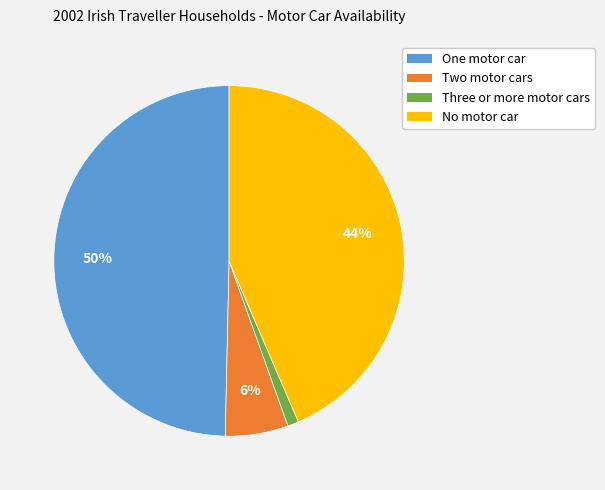

How many segments does this pie chart have?

4